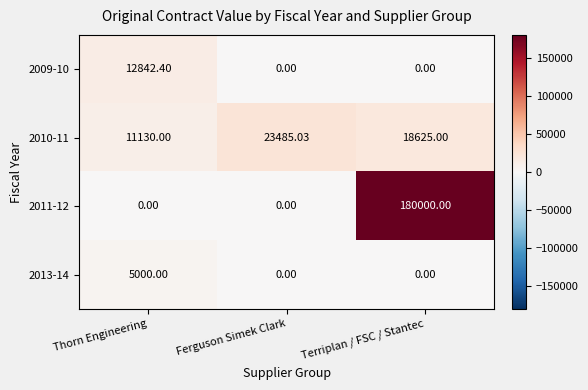

What is the difference between the highest and lowest values at Ferguson Simek Clark?

23485.0